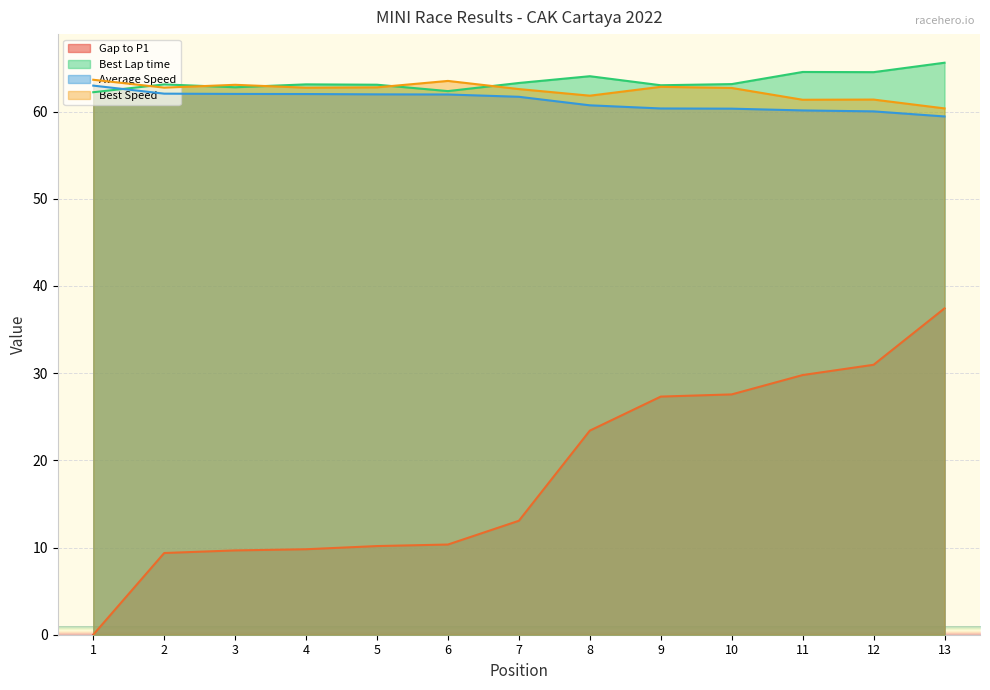

True or false: Best Speed has a value of 24.5 at 2.

False